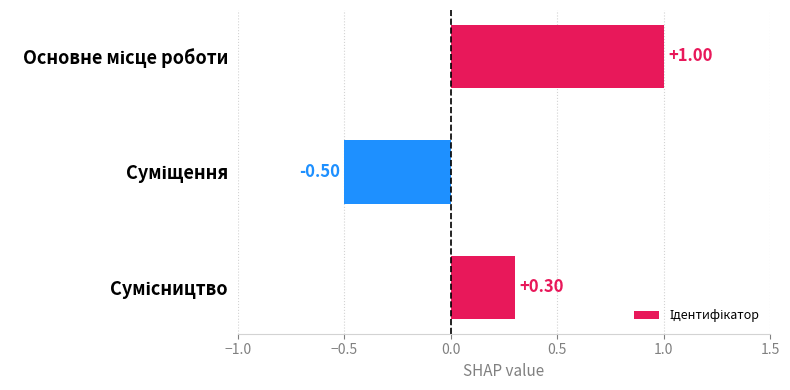

How many series are shown in this chart?

1